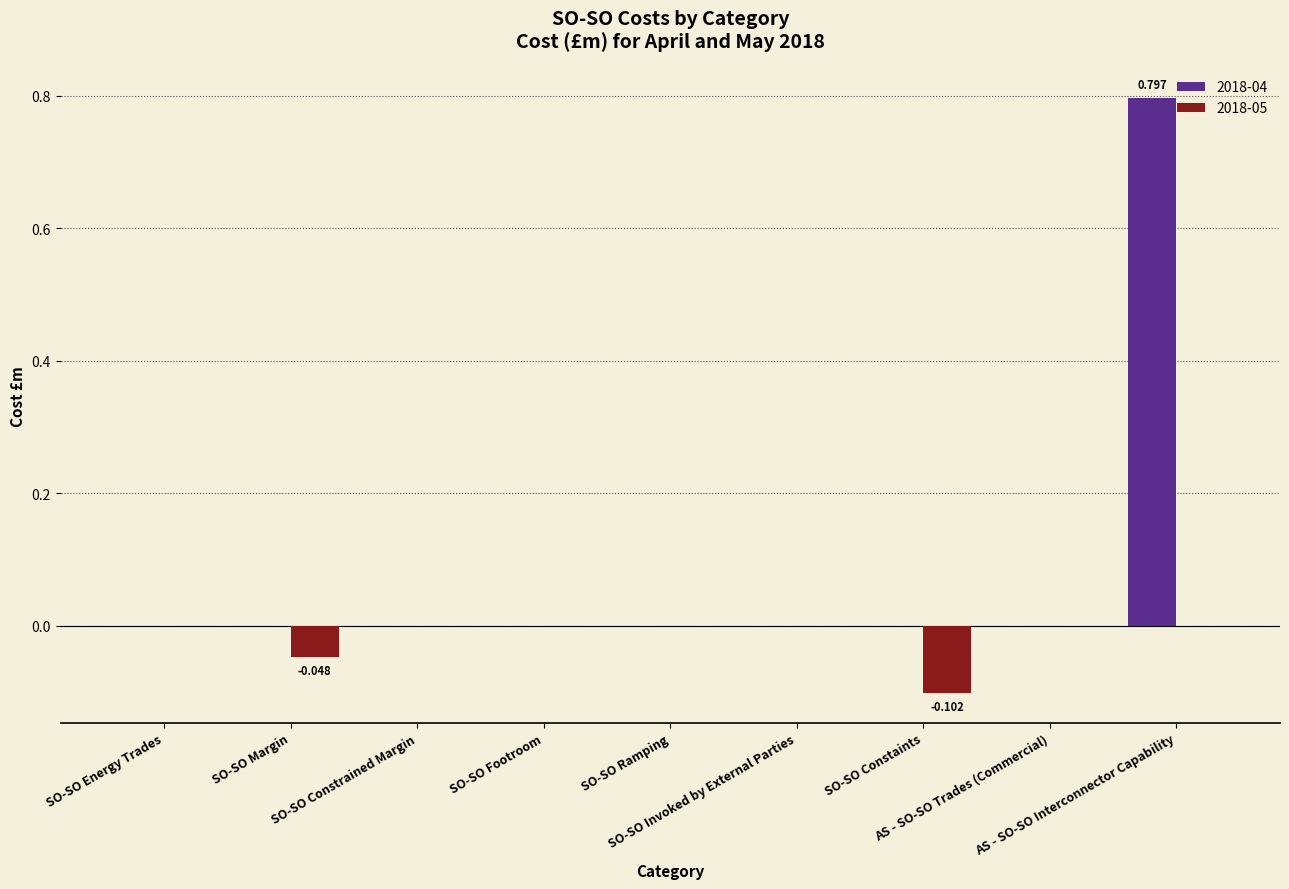

How many distinct data groups are displayed?

2